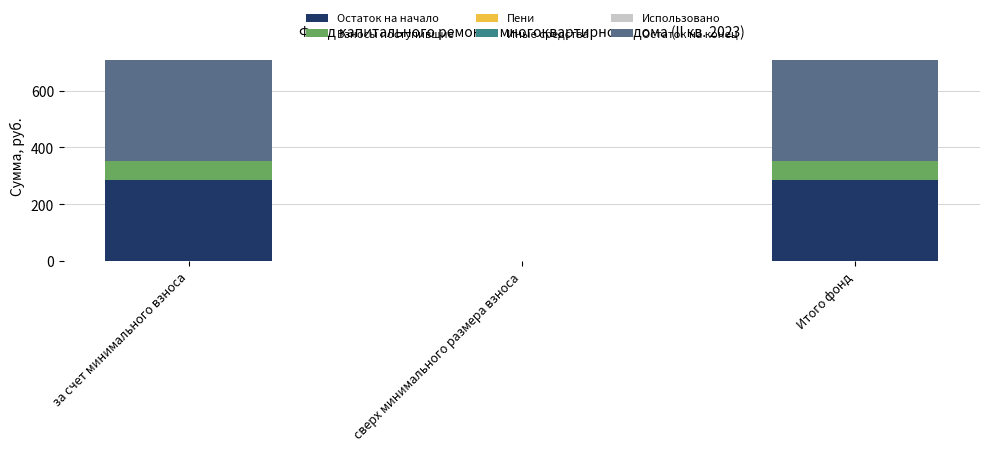

Reading right to left, transcribe the values for Остаток на начало.

Итого фонд=287.1	сверх минимального размера взноса=0.0	за счет минимального взноса=287.1